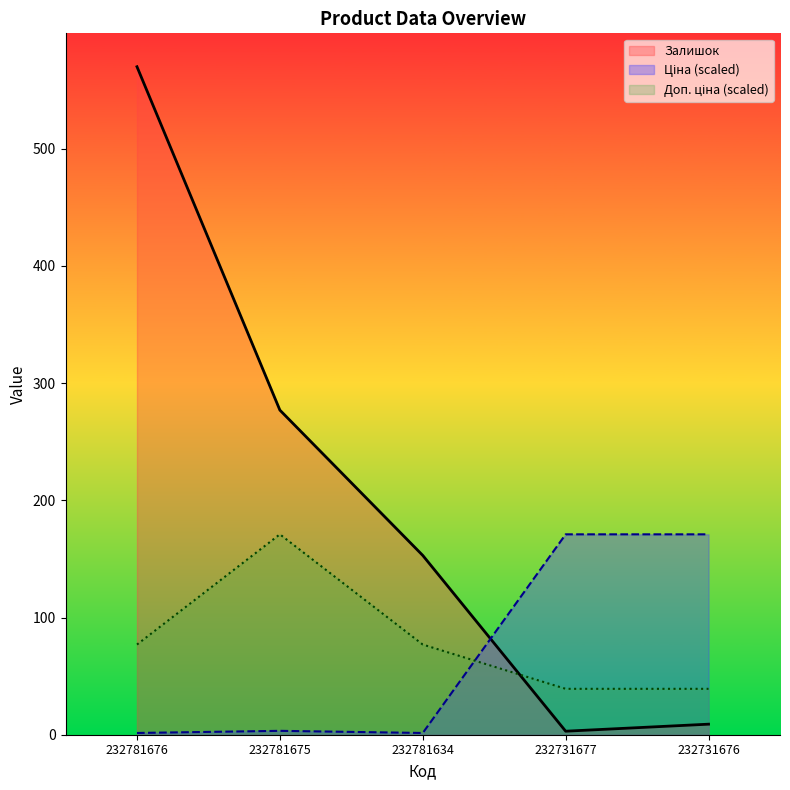

At which label does Залишок reach its minimum?

232731677